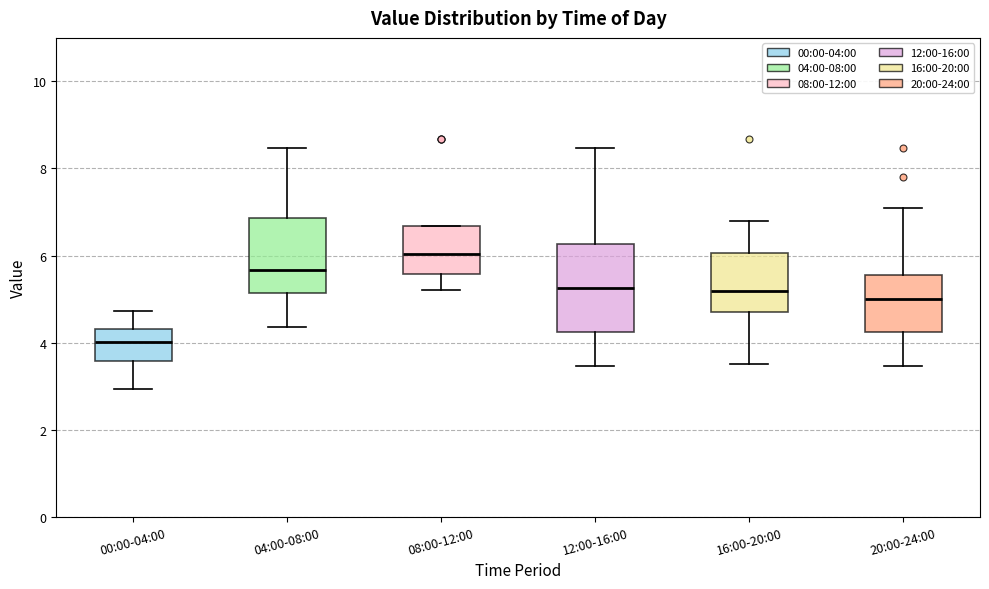

Reading left to right, transcribe this box plot: for each box, give where its median line is, the range the box spans, and where its two whiskers end, as read against the y-axis. The values are not printed on the chart, so give them approximately, as read against the axis.

00:00-04:00: median 4.0, box 3.6 to 4.4, whiskers 3.0 to 4.8
04:00-08:00: median 5.6, box 5.2 to 6.8, whiskers 4.4 to 8.4
08:00-12:00: median 6.0, box 5.6 to 6.6, whiskers 5.2 to 6.6
12:00-16:00: median 5.2, box 4.2 to 6.2, whiskers 3.4 to 8.4
16:00-20:00: median 5.2, box 4.8 to 6.0, whiskers 3.6 to 6.8
20:00-24:00: median 5.0, box 4.2 to 5.6, whiskers 3.4 to 7.2